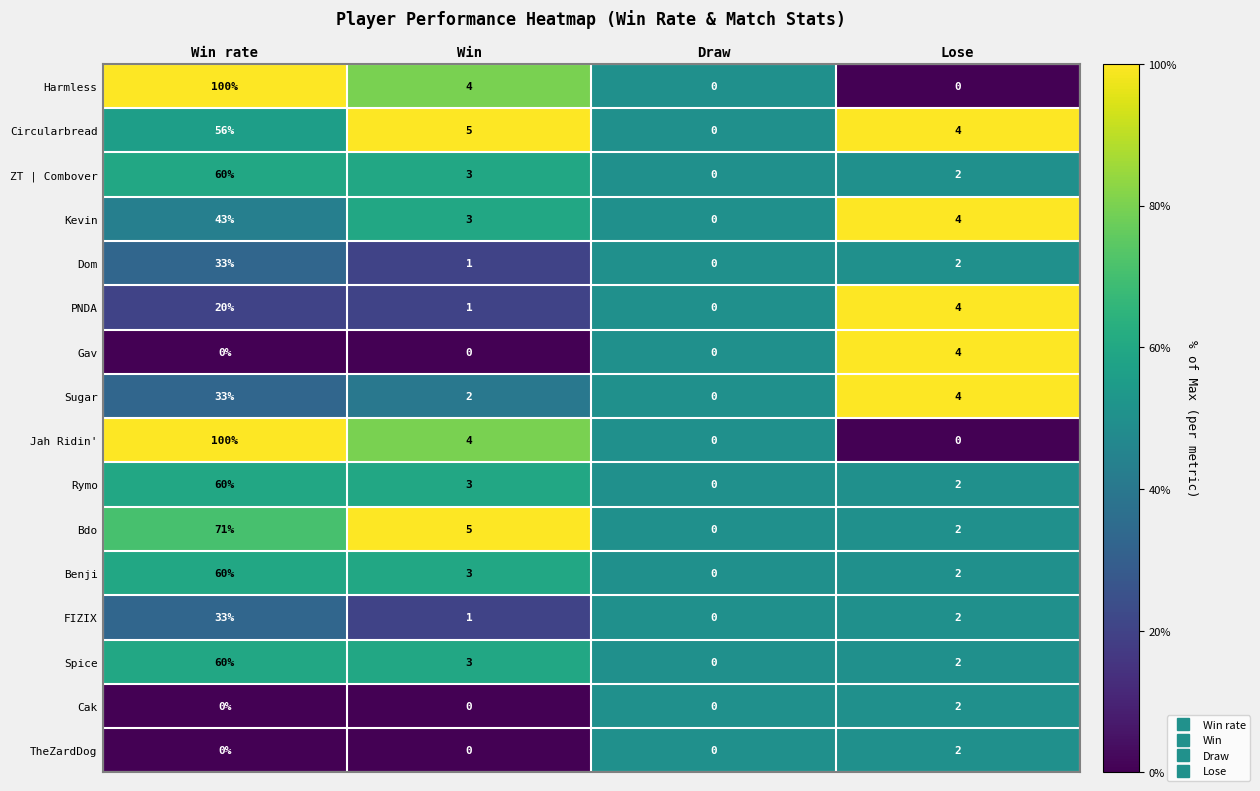

The value of Spice at Win is 3. True or false?

True